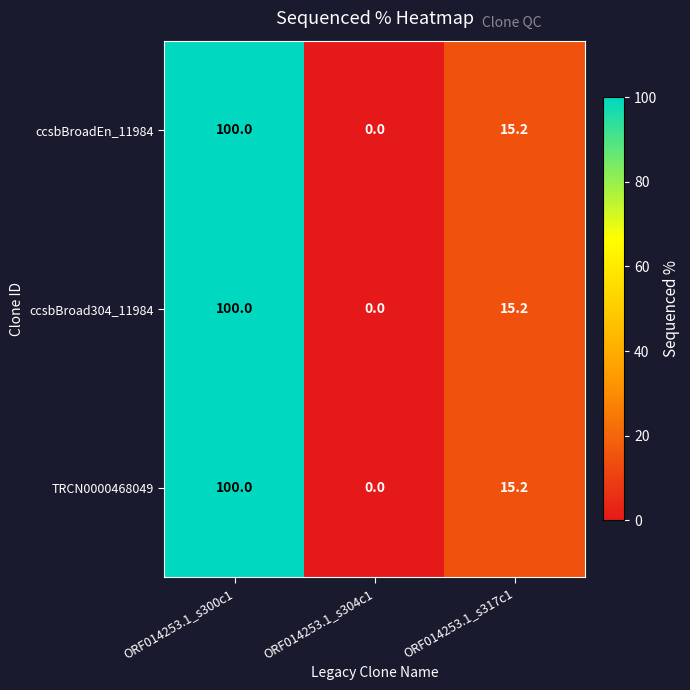

Reading left to right, list all the values displayed in this chart.

ccsbBroadEn_11984: ORF014253.1_s300c1=100.0	ORF014253.1_s304c1=0.0	ORF014253.1_s317c1=15.2
ccsbBroad304_11984: ORF014253.1_s300c1=100.0	ORF014253.1_s304c1=0.0	ORF014253.1_s317c1=15.2
TRCN0000468049: ORF014253.1_s300c1=100.0	ORF014253.1_s304c1=0.0	ORF014253.1_s317c1=15.2